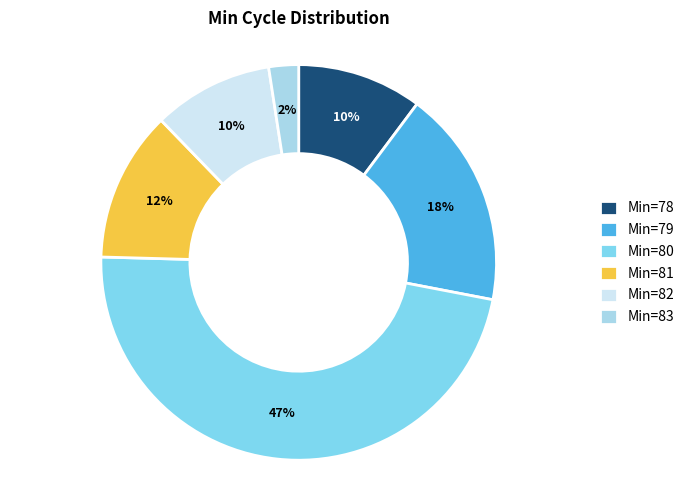

To the nearest percent, what percentage of the pie is Min=82?

10%